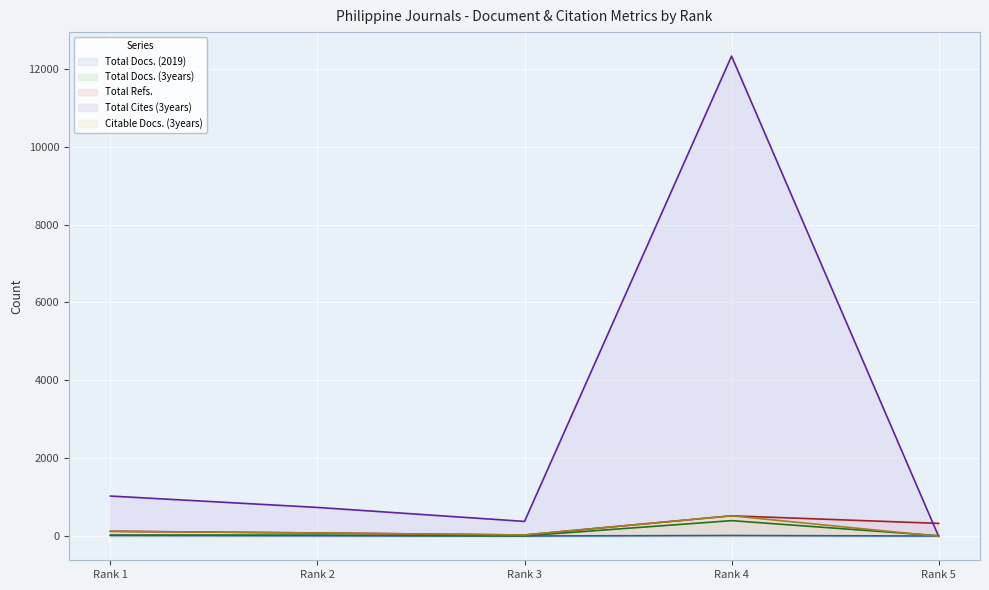

At which label does Total Docs. (2019) first exceed 13?

Rank 1